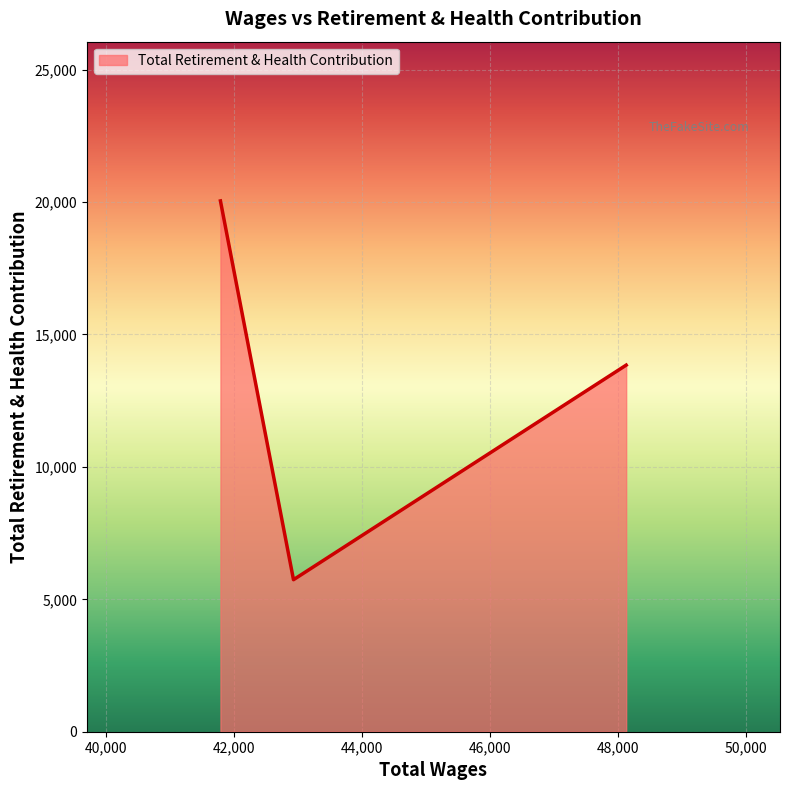

What is the greatest value displayed?

20042